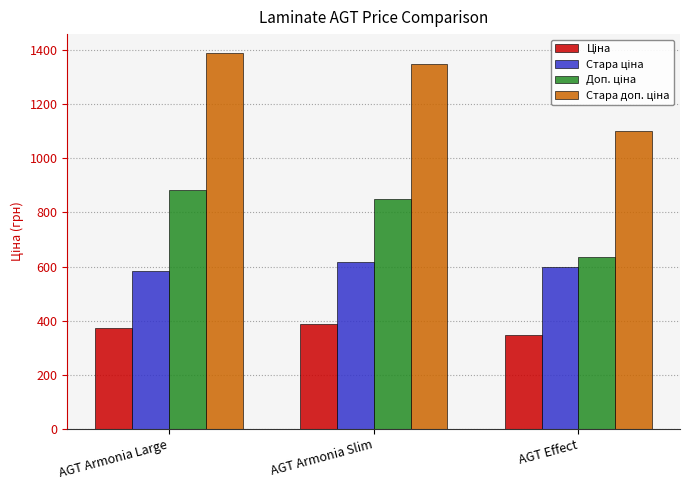

How many distinct data groups are displayed?

4